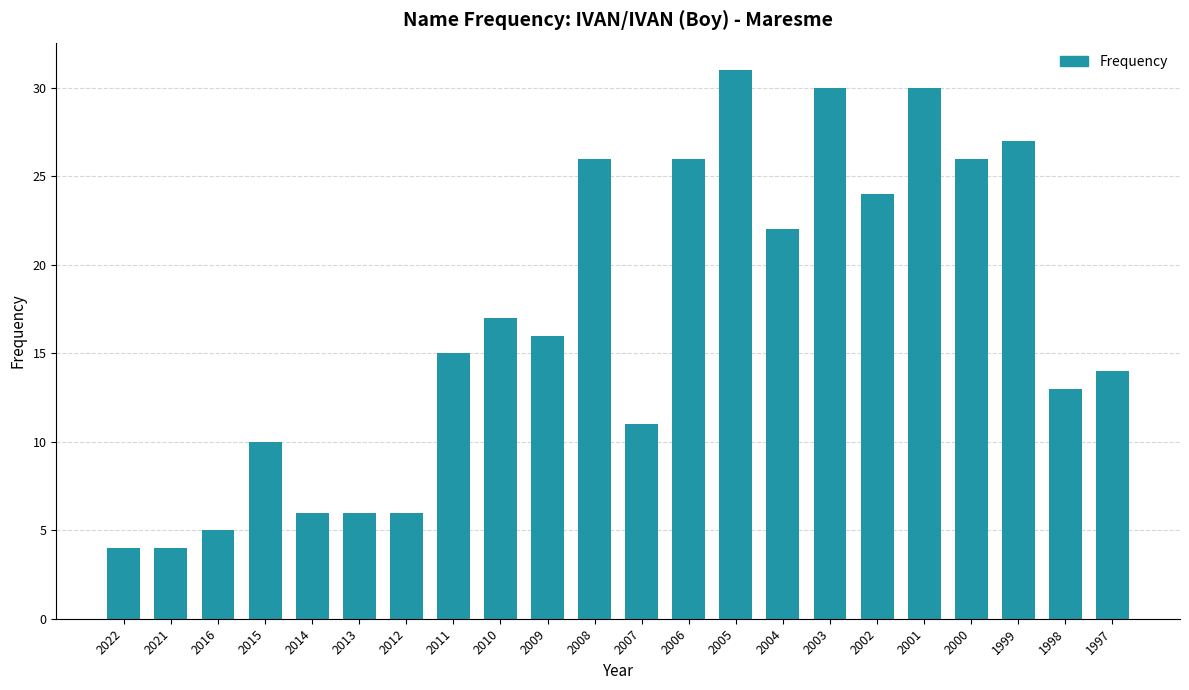

Where is the data nearest to the value 17?

2010